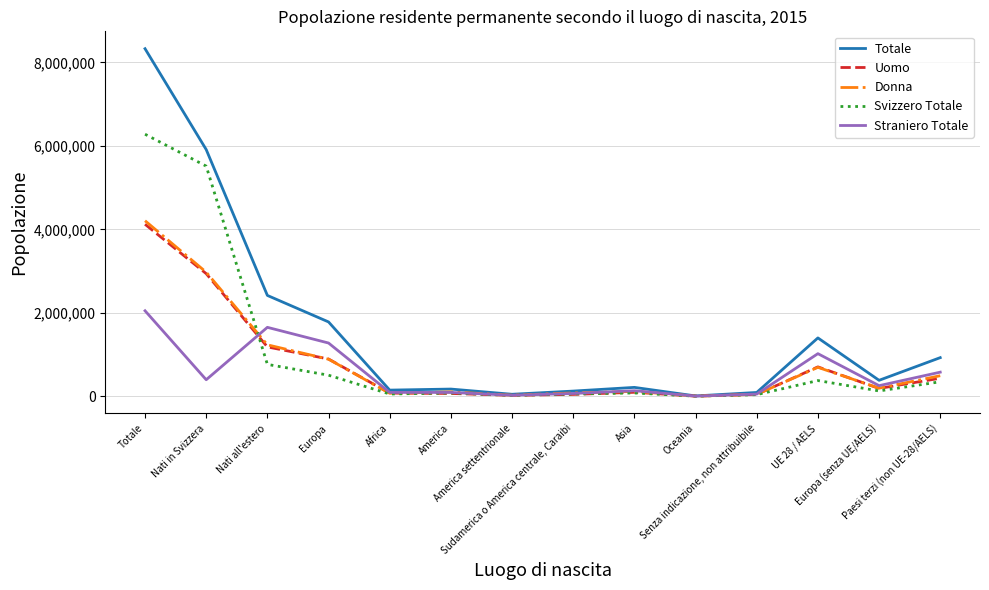

What is the approximate value of Uomo at Europa (senza UE/AELS), to the nearest 50?

188350